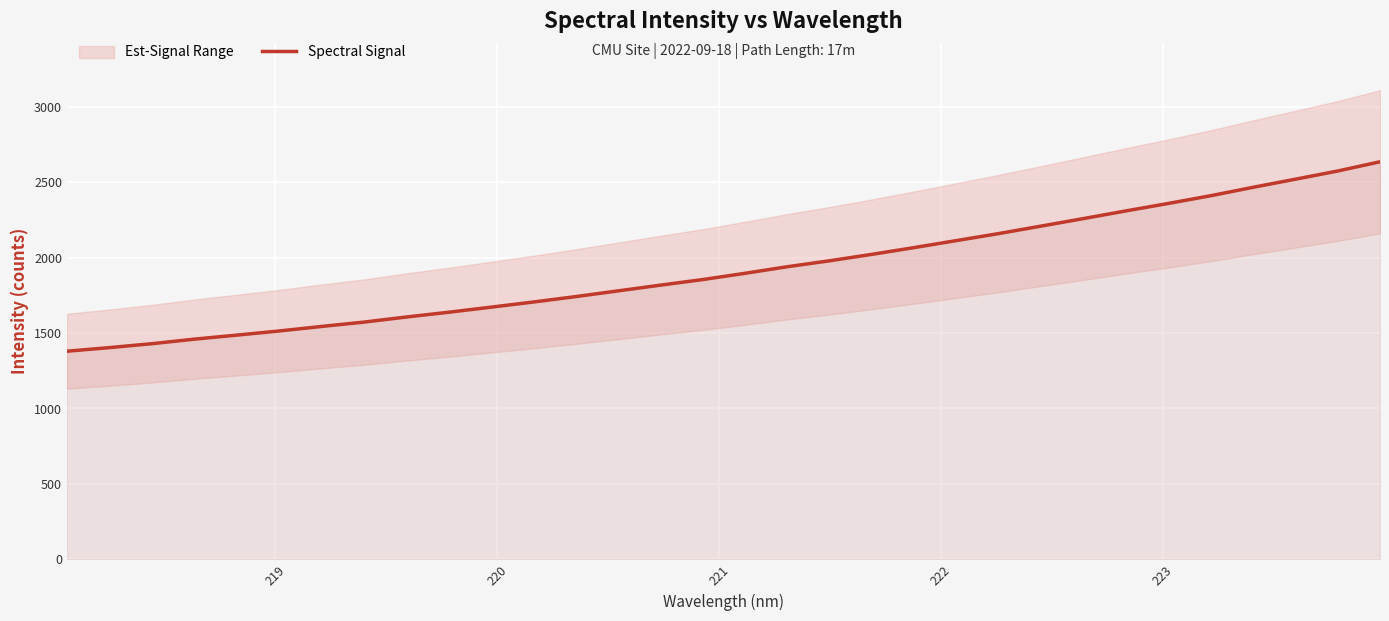

Count the number of categories in the chart.

32